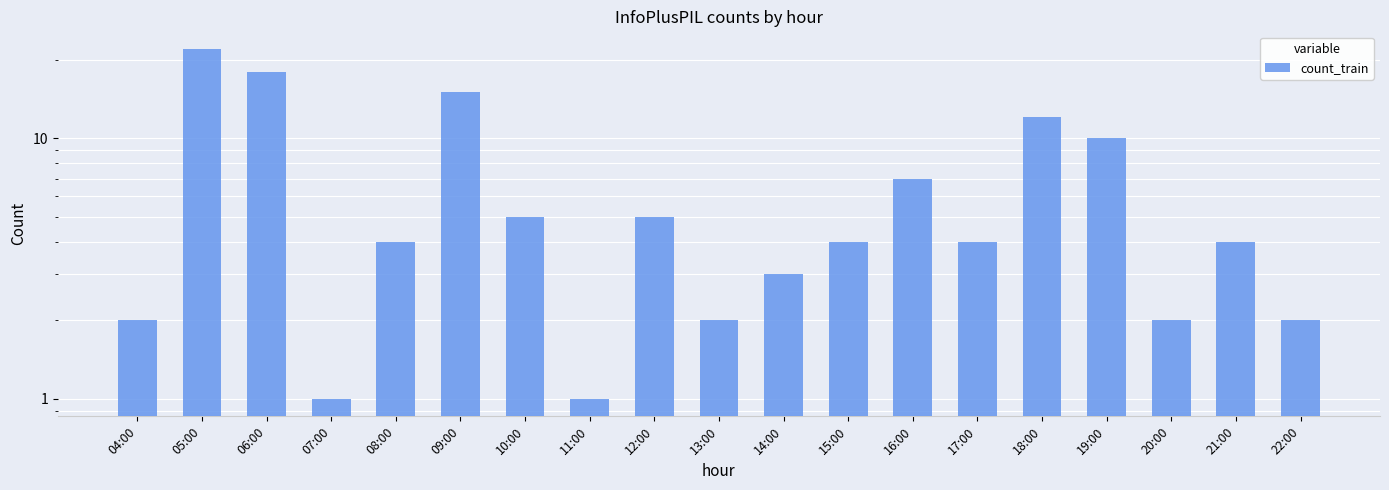

Reading left to right, extract all data points from this chart.

04:00=2	05:00=22	06:00=18	07:00=1	08:00=4	09:00=15	10:00=5	11:00=1	12:00=5	13:00=2	14:00=3	15:00=4	16:00=7	17:00=4	18:00=12	19:00=10	20:00=2	21:00=4	22:00=2